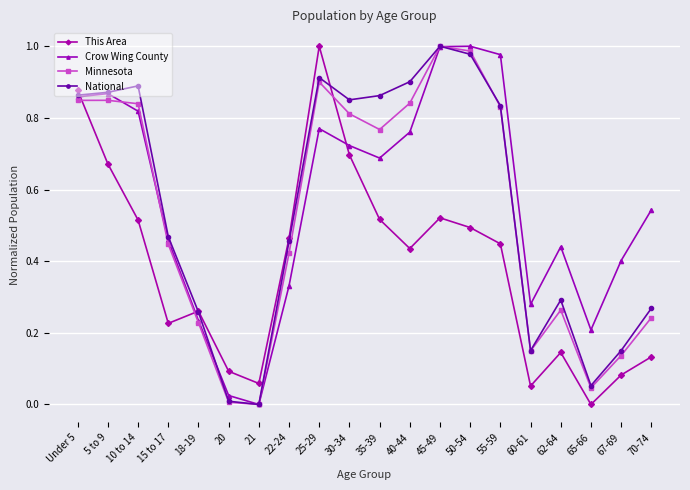

At how many categories does at least one series exceed 0?

20